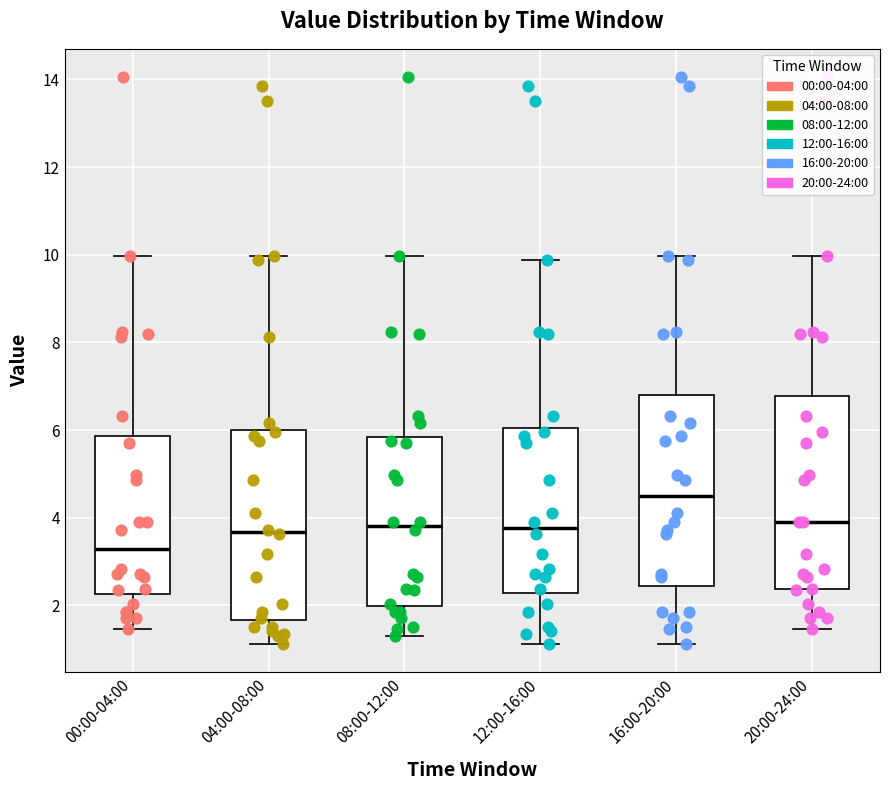

Reading left to right, read every box against the y-axis: the position of its median line, the range the box covers, and the ends of its whiskers. The values are not printed on the chart, so give them approximately, as read against the axis.

00:00-04:00: median 3.2, box 2.2 to 5.8, whiskers 1.4 to 10.0
04:00-08:00: median 3.6, box 1.6 to 6.0, whiskers 1.2 to 10.0
08:00-12:00: median 3.8, box 2.0 to 5.8, whiskers 1.4 to 10.0
12:00-16:00: median 3.8, box 2.2 to 6.0, whiskers 1.2 to 9.8
16:00-20:00: median 4.4, box 2.4 to 6.8, whiskers 1.2 to 10.0
20:00-24:00: median 4.0, box 2.4 to 6.8, whiskers 1.4 to 10.0